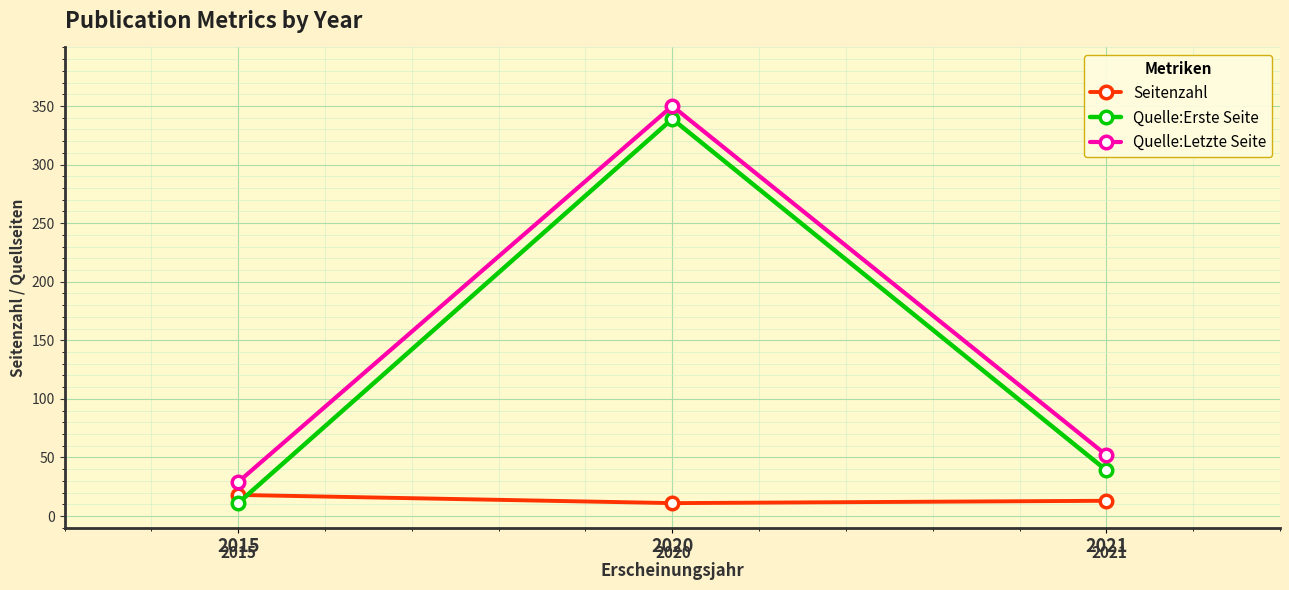

How many data points in Quelle:Erste Seite are less than 39?

1